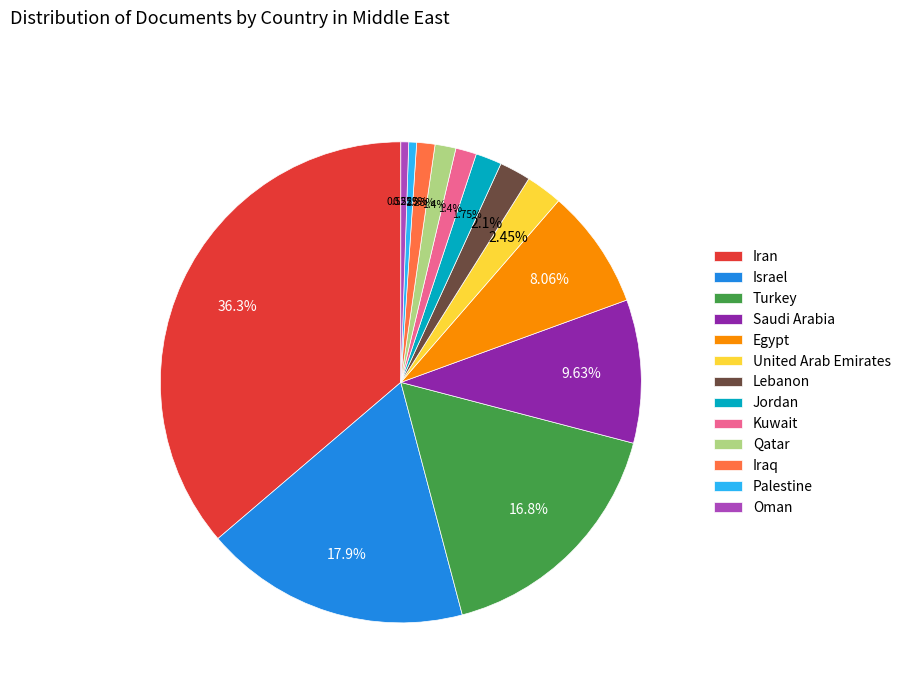

The Palestine slice represents 1% of the pie. True or false?

True